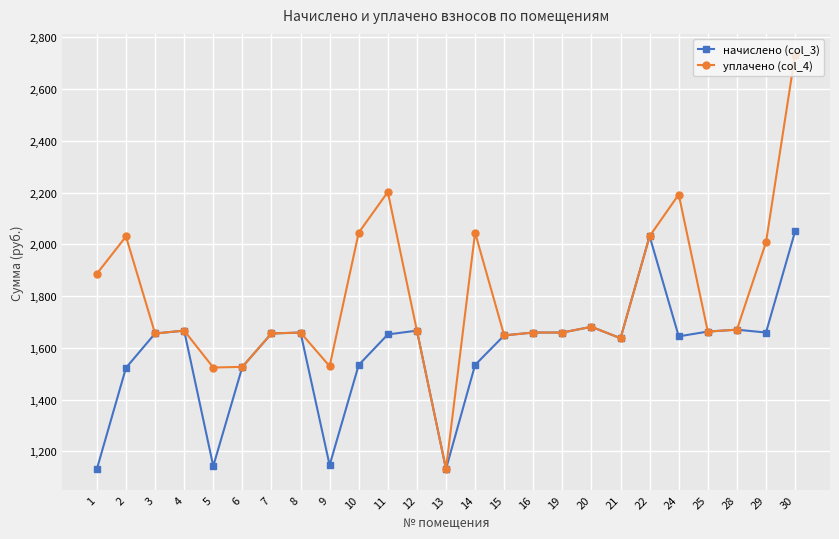

Where is уплачено (col_4) nearest to the value 1932?

1